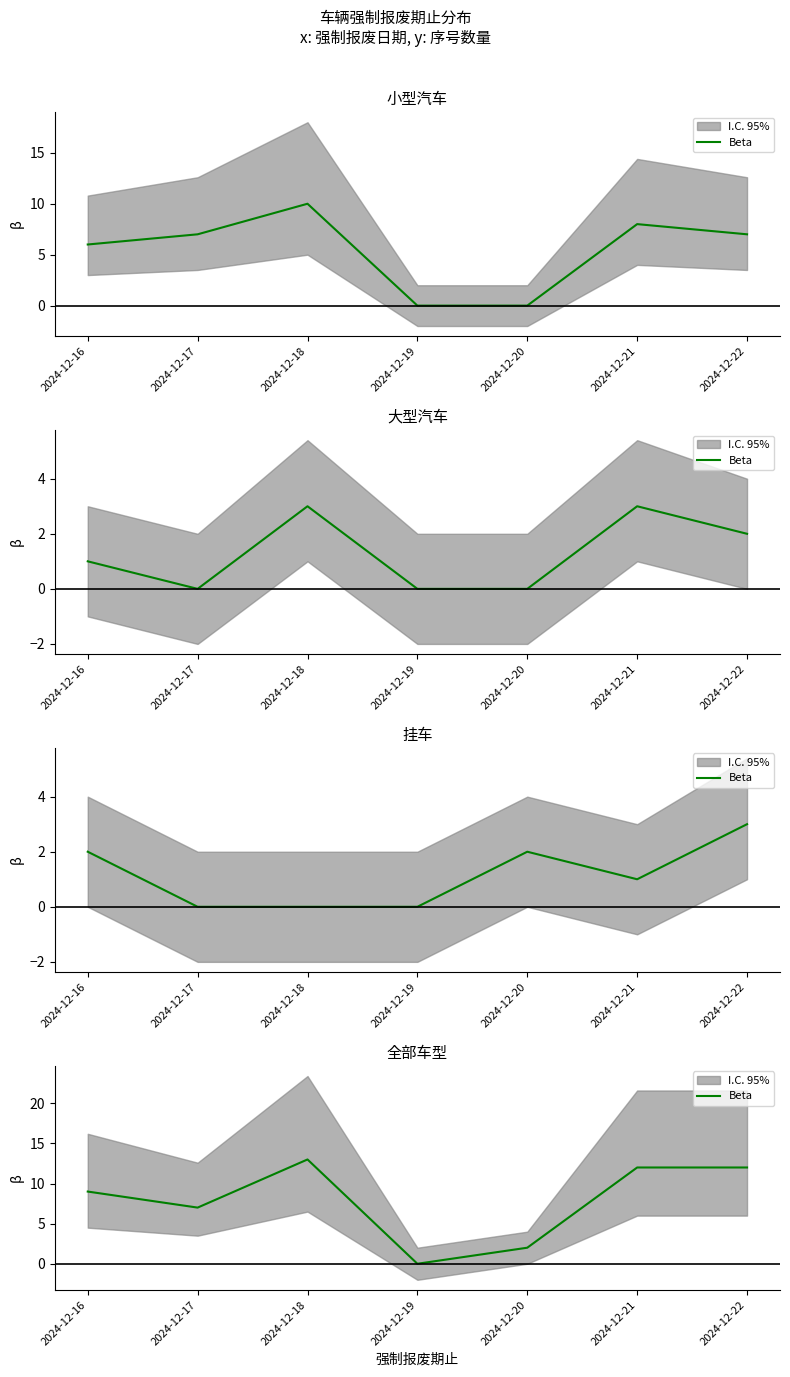

What is the value of the 1st point from the left?

9